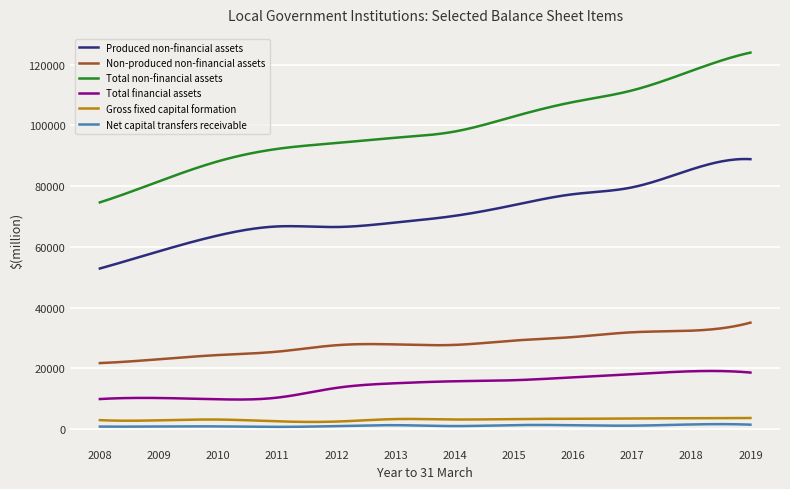

Does the chart display data point markers on the line(s)?

No